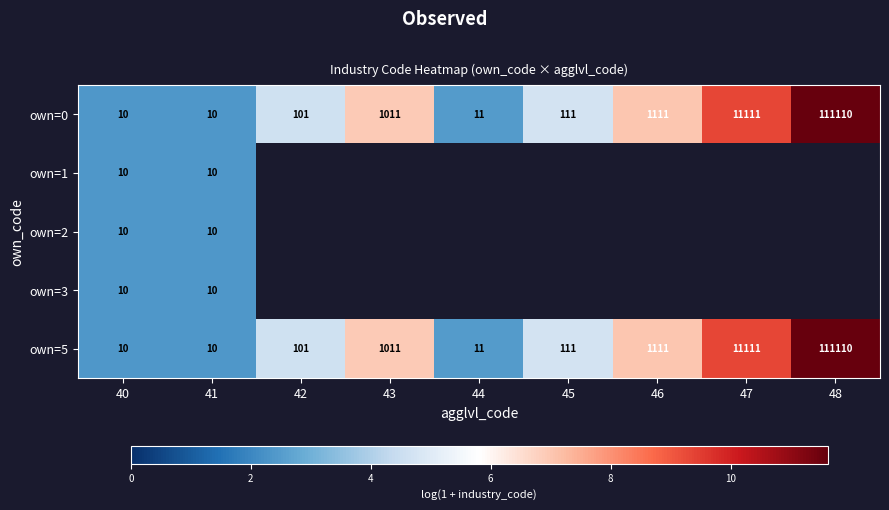

The value of own=0 at 47 is 4313. True or false?

False